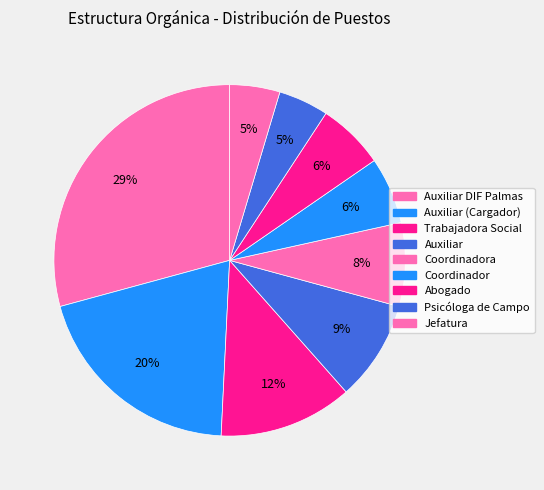

Is there any slice that represents more than half of the pie?

No